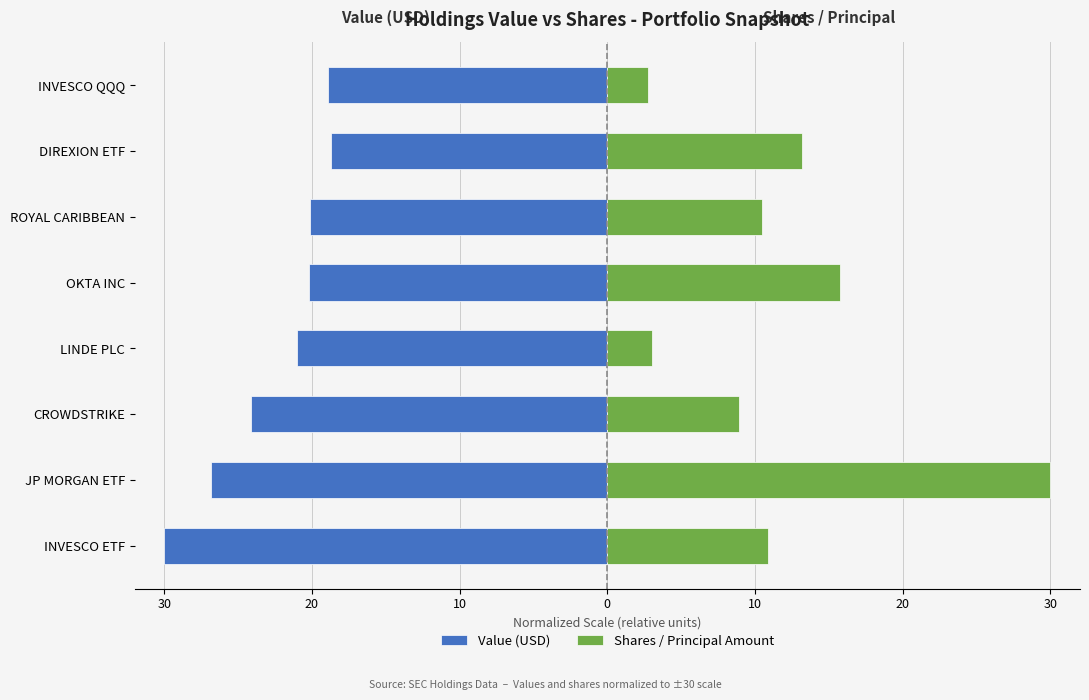

Reading left to right, what are all the values shown in this chart?

Value (USD): -30.0	-26.8	-24.1	-21.0	-20.2	-20.1	-18.7	-18.9
Shares / Principal Amount: 10.9	30.0	8.9	3.0	15.8	10.5	13.2	2.8